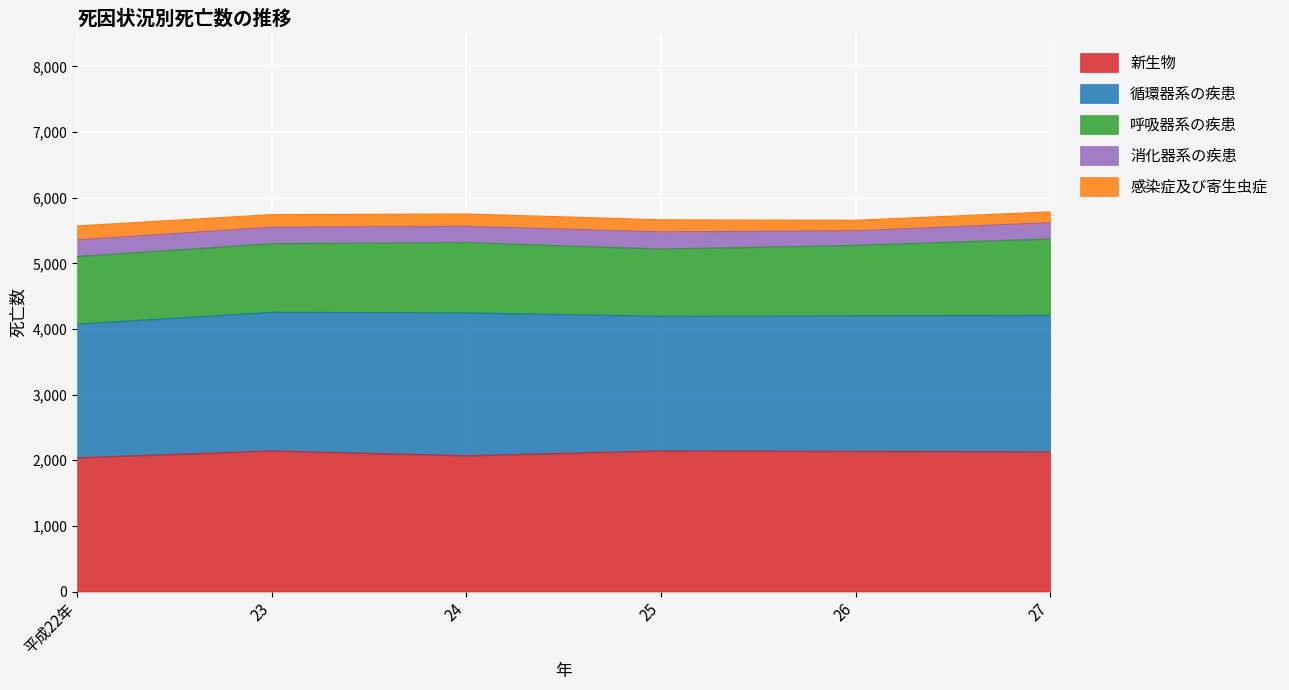

What is the difference between the 循環器系の疾患 values at 25 and 23?

60